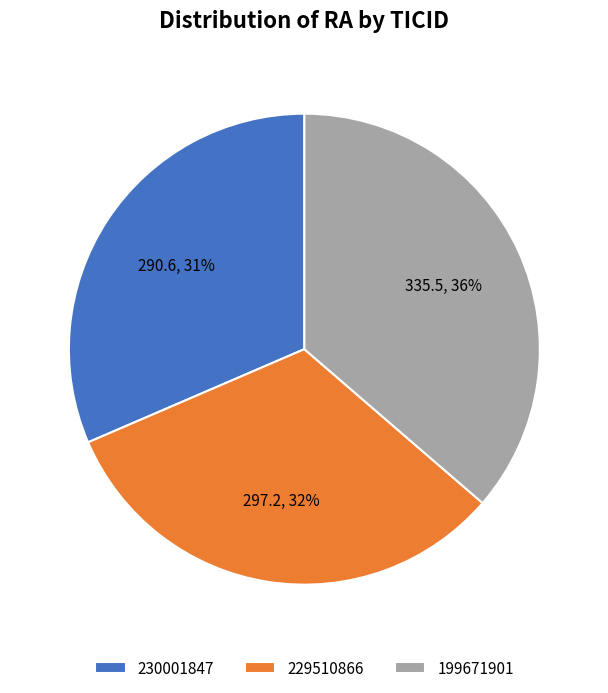

What percentage is the 229510866 slice, to the nearest percent?

32%